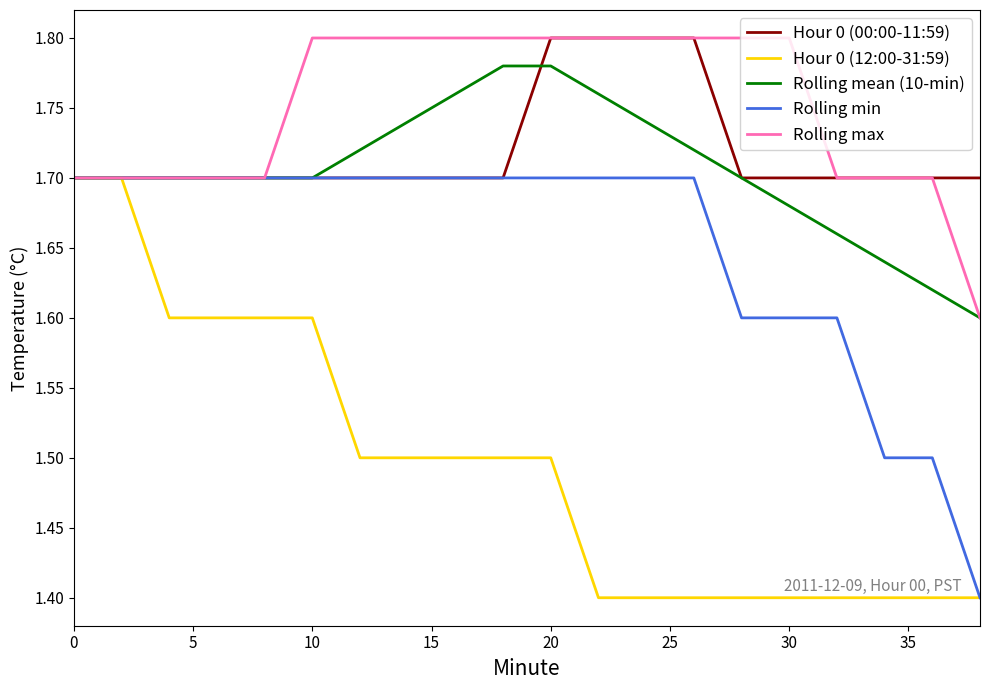

How many lines are shown in the chart?

5